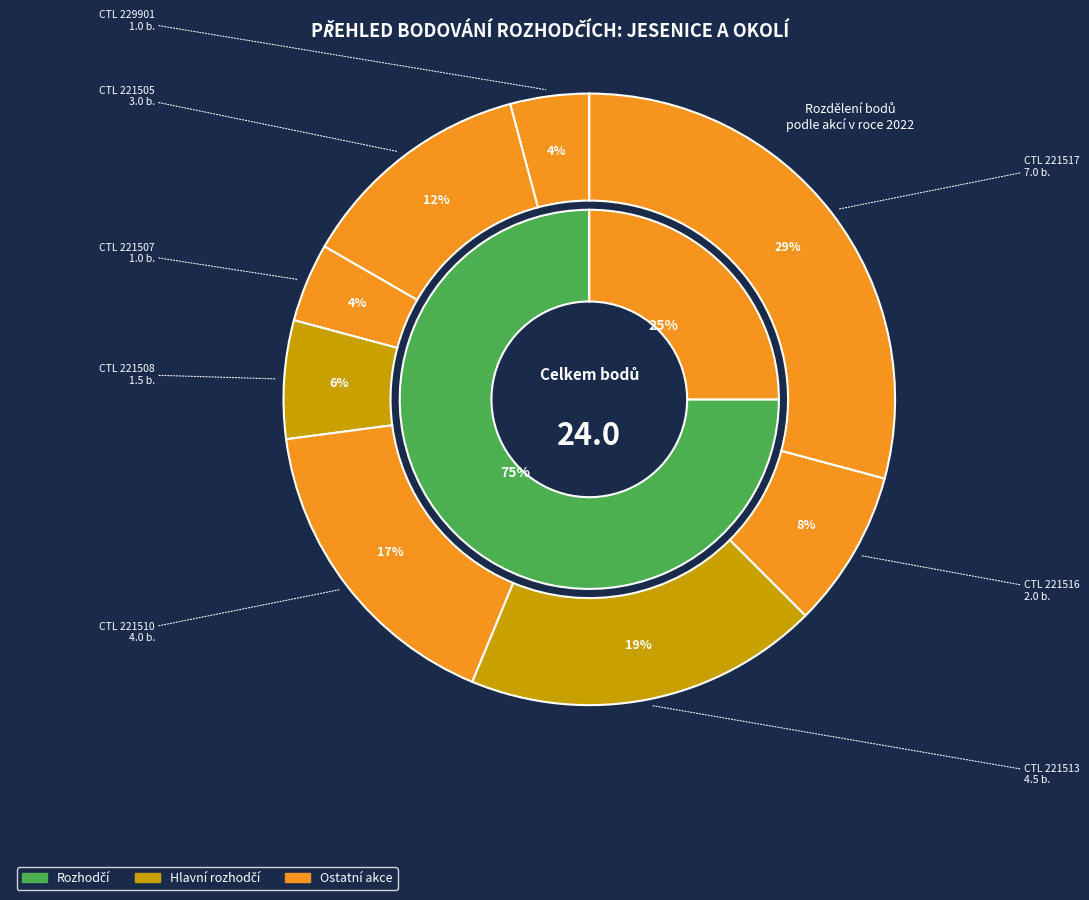

What percentage is the 221513 slice, to the nearest percent?

19%